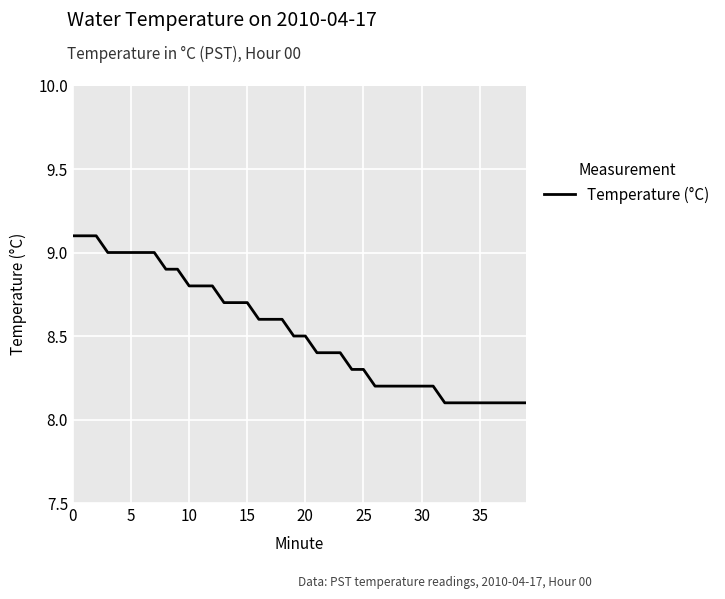

Reading right to left, extract all data points from this chart.

8.1	8.1	8.1	8.1	8.1	8.1	8.1	8.1	8.2	8.2	8.2	8.2	8.2	8.2	8.3	8.3	8.4	8.4	8.4	8.5	8.5	8.6	8.6	8.6	8.7	8.7	8.7	8.8	8.8	8.8	8.9	8.9	9.0	9.0	9.0	9.0	9.0	9.1	9.1	9.1